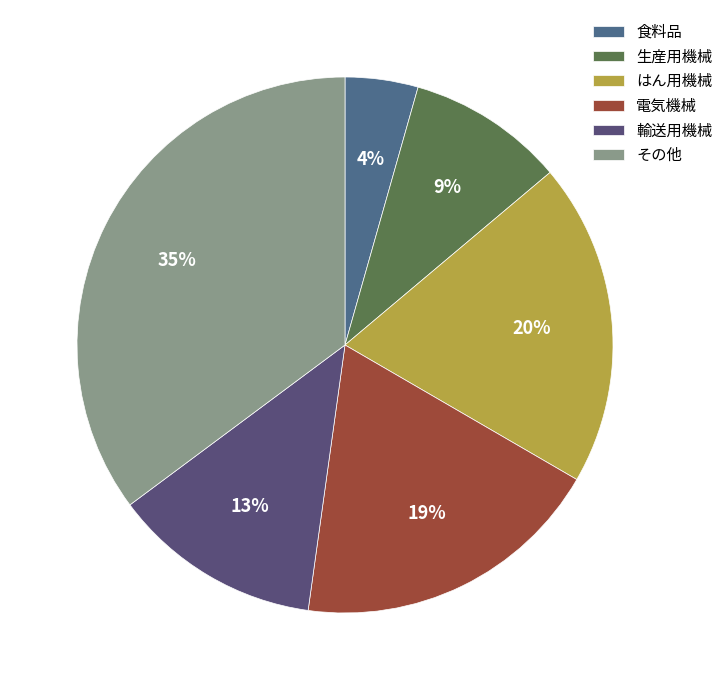

Count the number of slices in the pie.

6